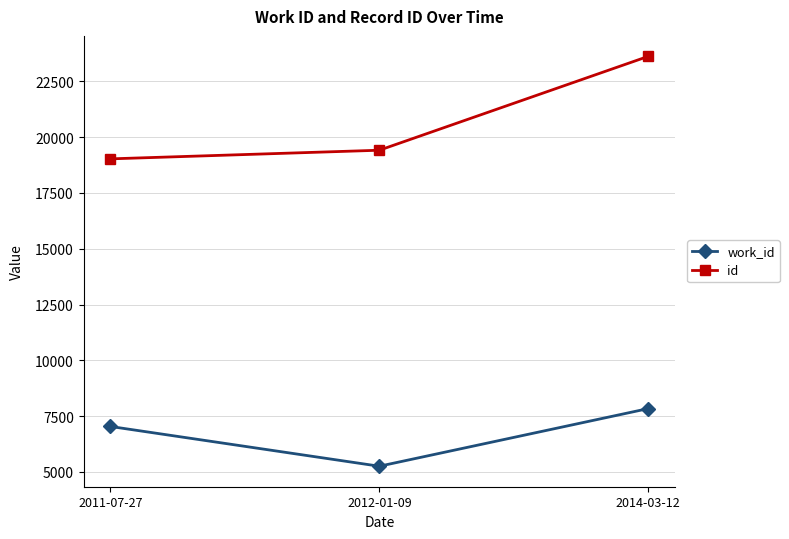

What are all the series names shown in the legend?

work_id, id